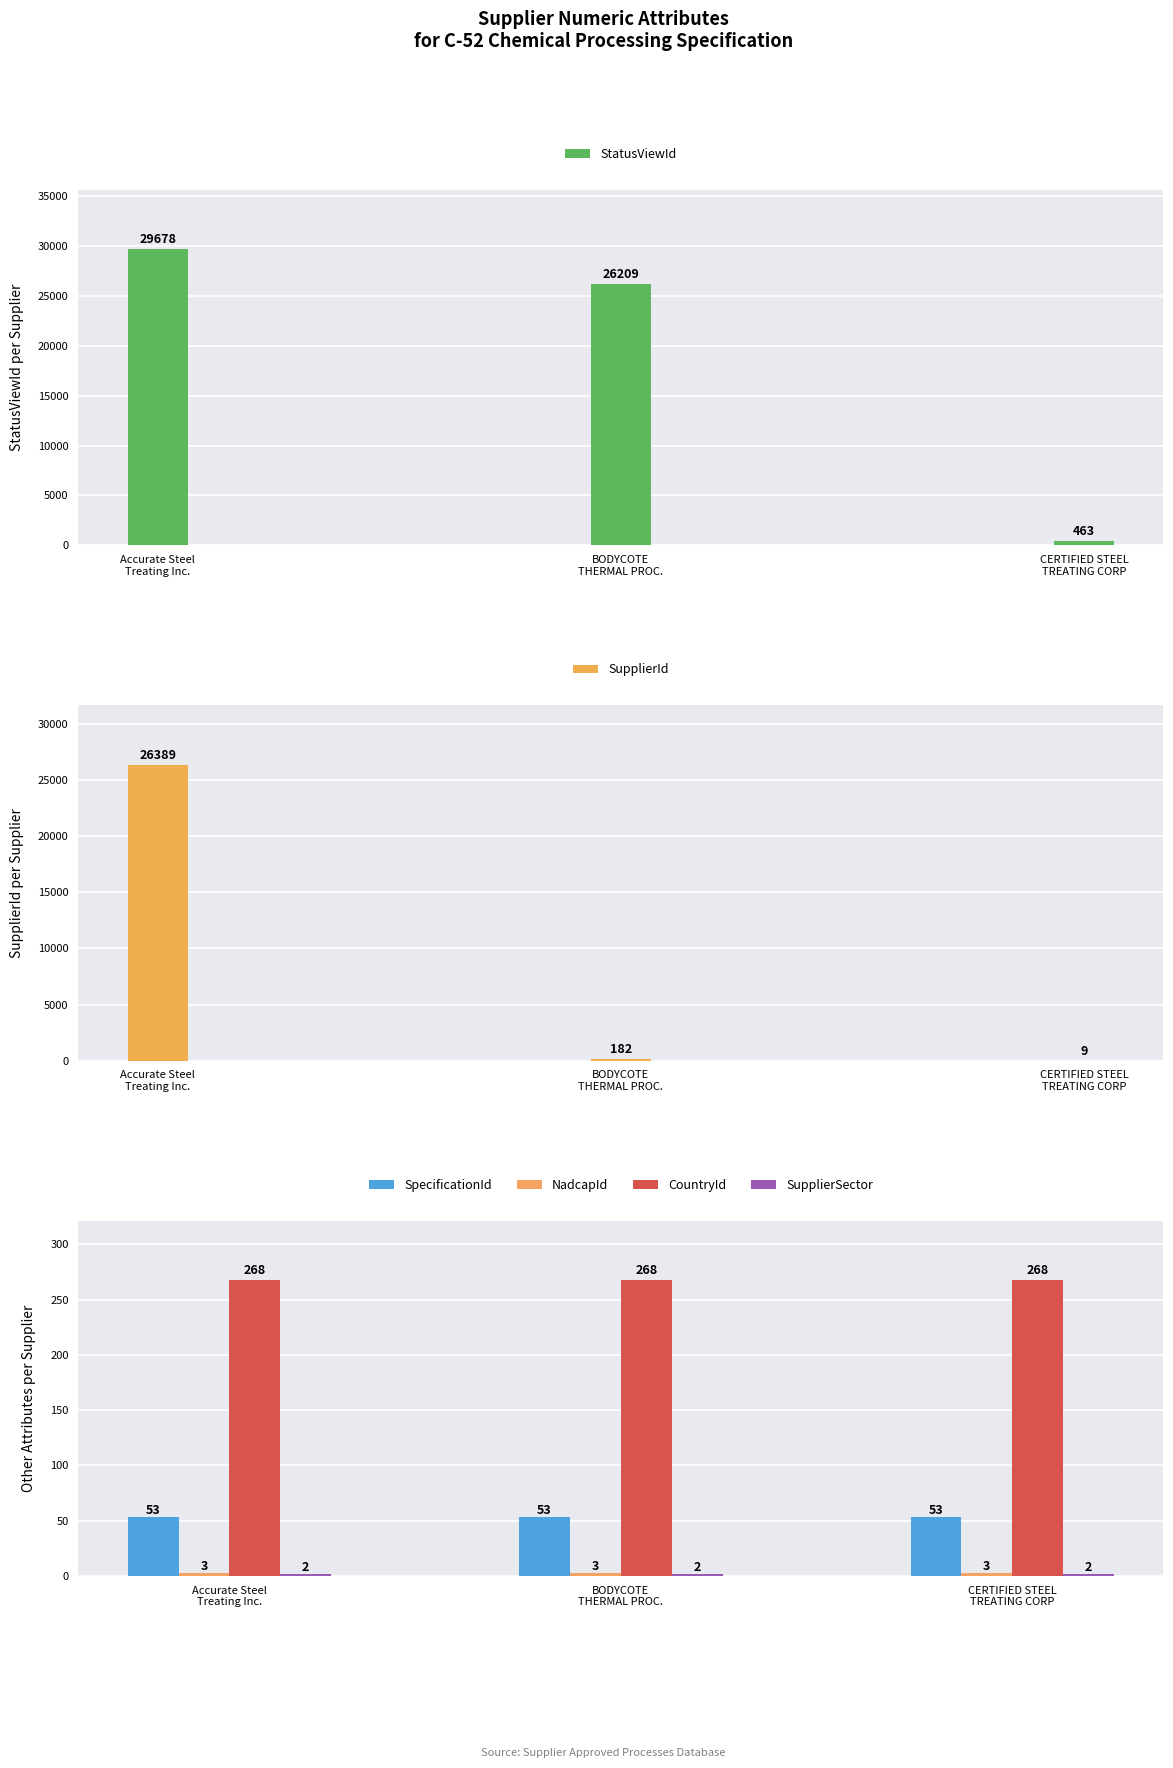

Is the value of SpecificationId at Accurate Steel
Treating Inc. greater than the value of NadcapId at CERTIFIED STEEL
TREATING CORP?

Yes